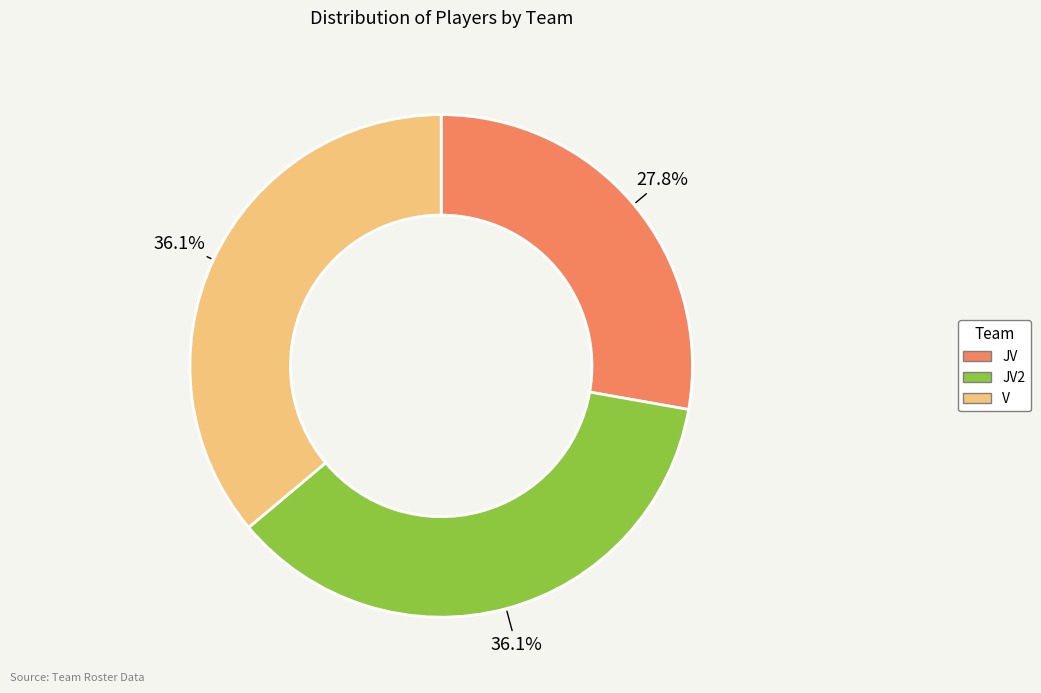

Is there a majority slice in this chart?

No